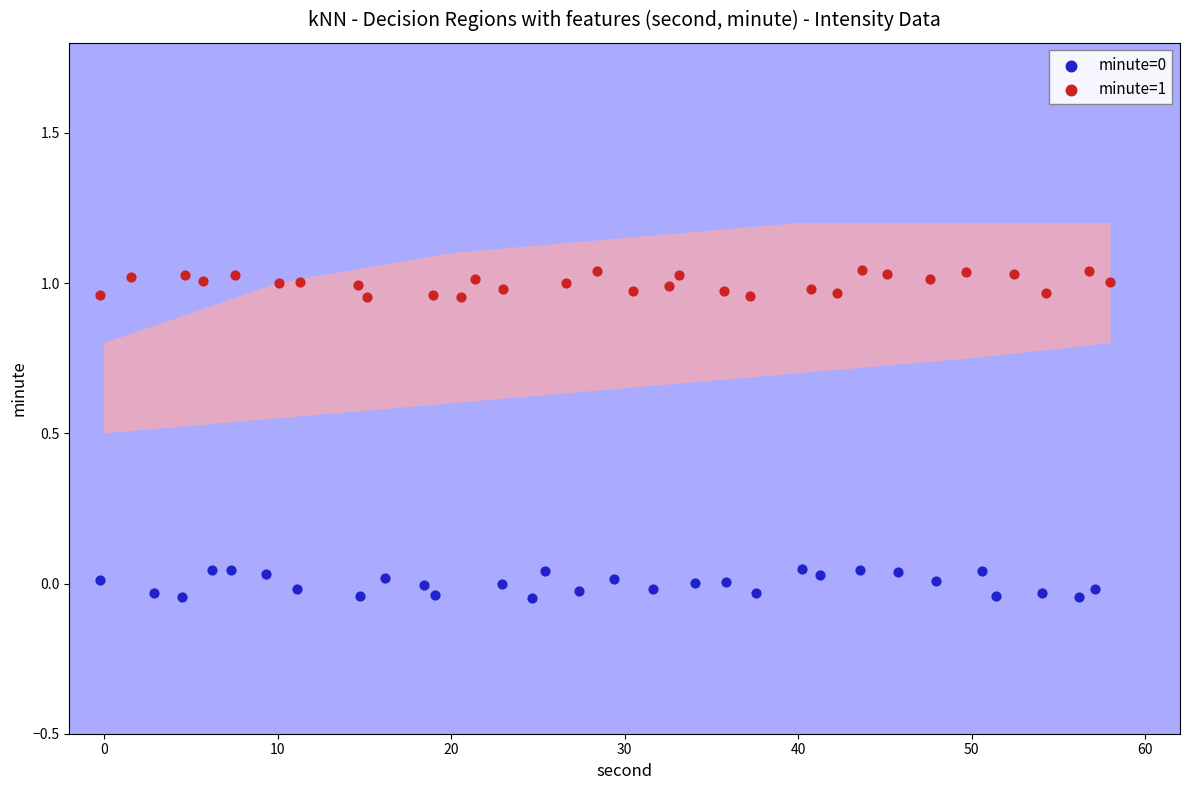

Which series contains the highest Y value?

minute=1